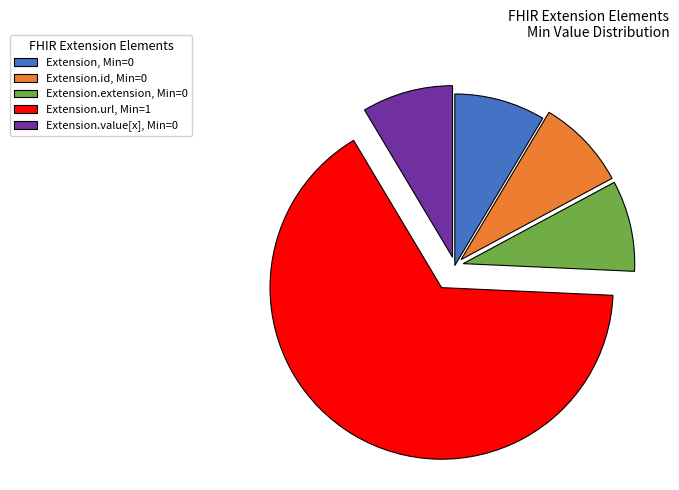

Between Extension.value[x], Min=0 and Extension.url, Min=1, which is larger?

Extension.url, Min=1